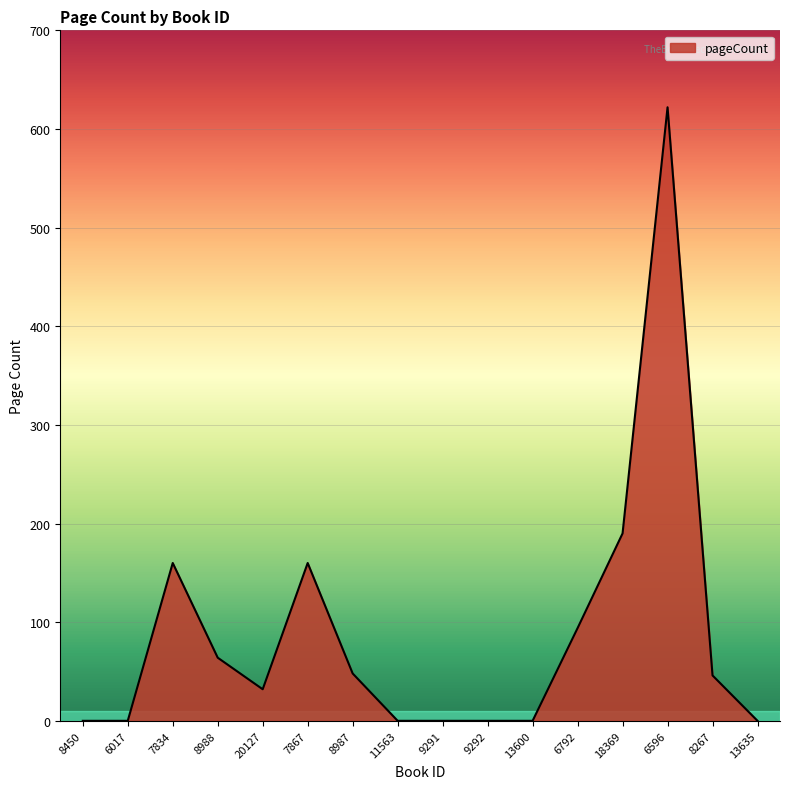

What is the maximum value shown in the chart?

622